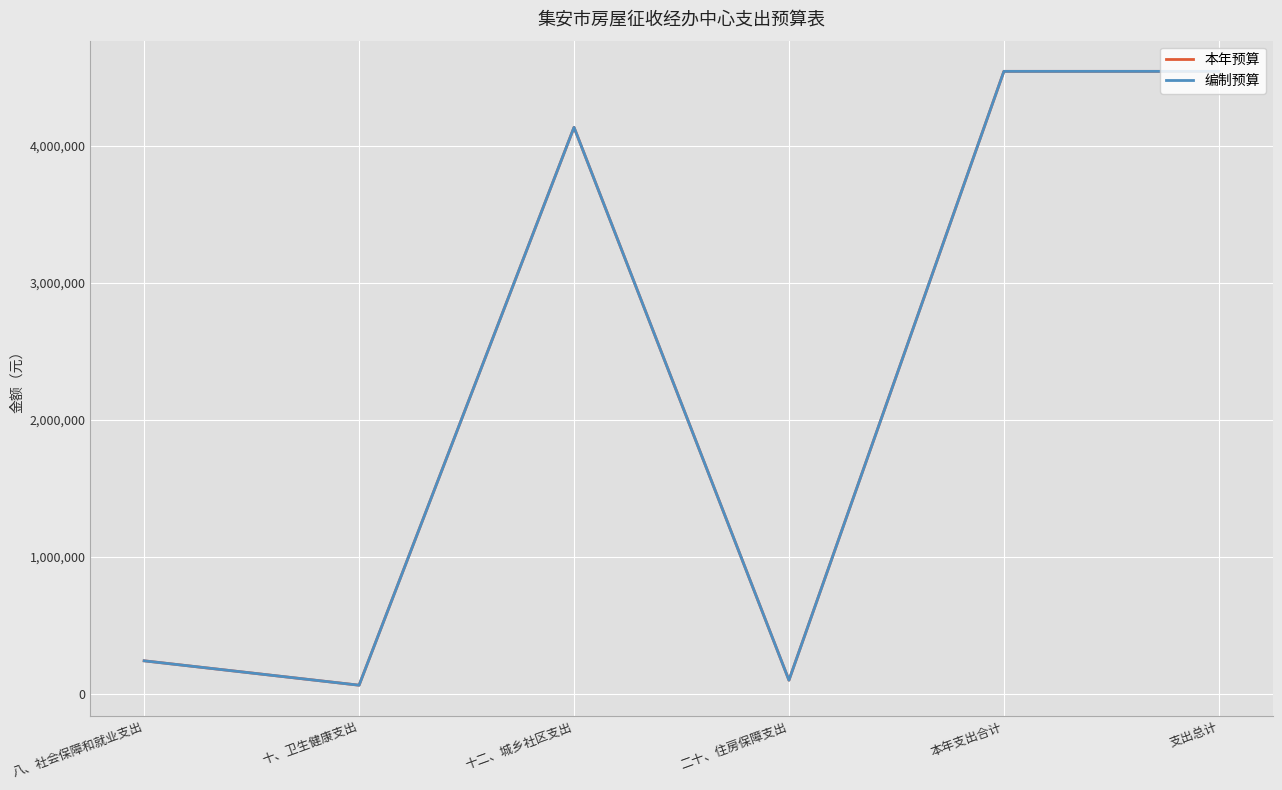

Does the chart display data point markers on the line(s)?

No